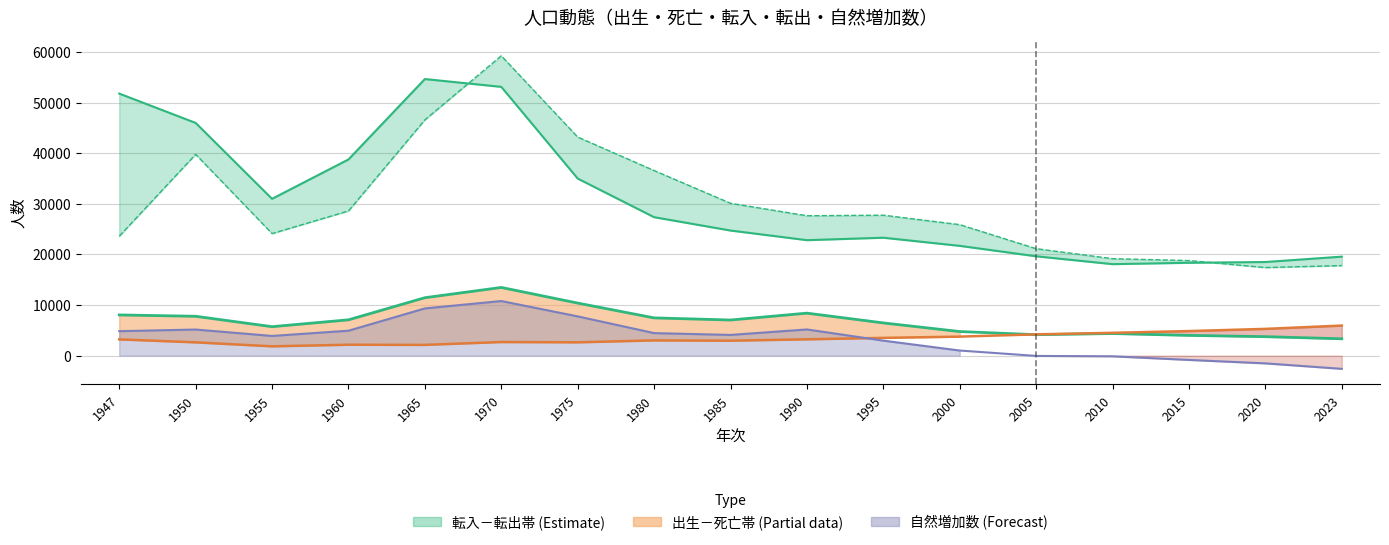

At which label is 転入 closest to 36360?

1975